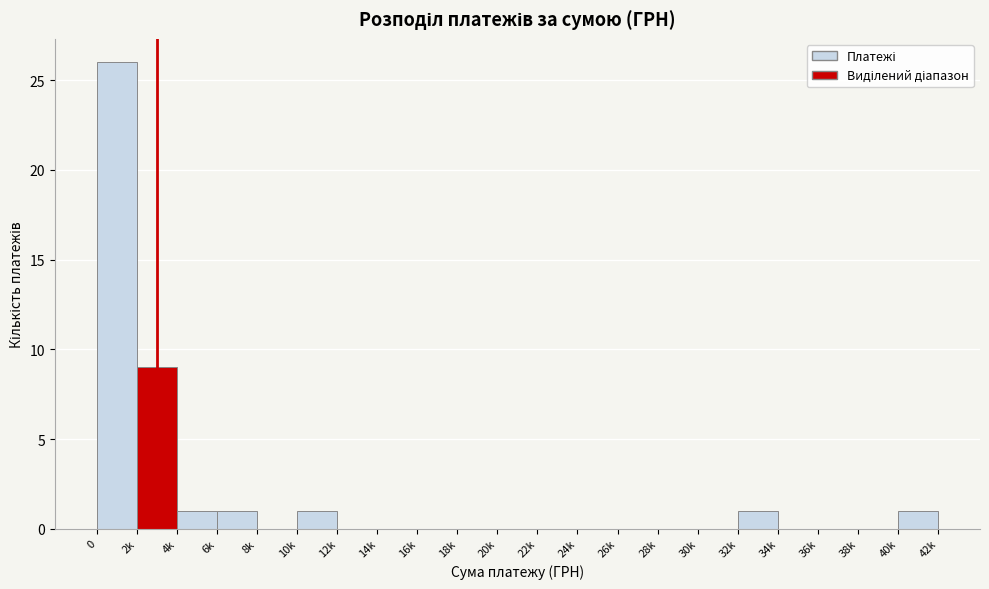

Reading left to right, list all the values displayed in this chart.

0=26	2k=9	4k=1	6k=1	8k=0	10k=1	12k=0	14k=0	16k=0	18k=0	20k=0	22k=0	24k=0	26k=0	28k=0	30k=0	32k=1	34k=0	36k=0	38k=0	40k=1